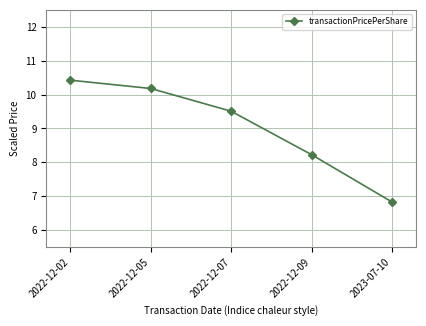

Reading left to right, list all the values displayed in this chart.

2022-12-02=10.4	2022-12-05=10.2	2022-12-07=9.5	2022-12-09=8.2	2023-07-10=6.8